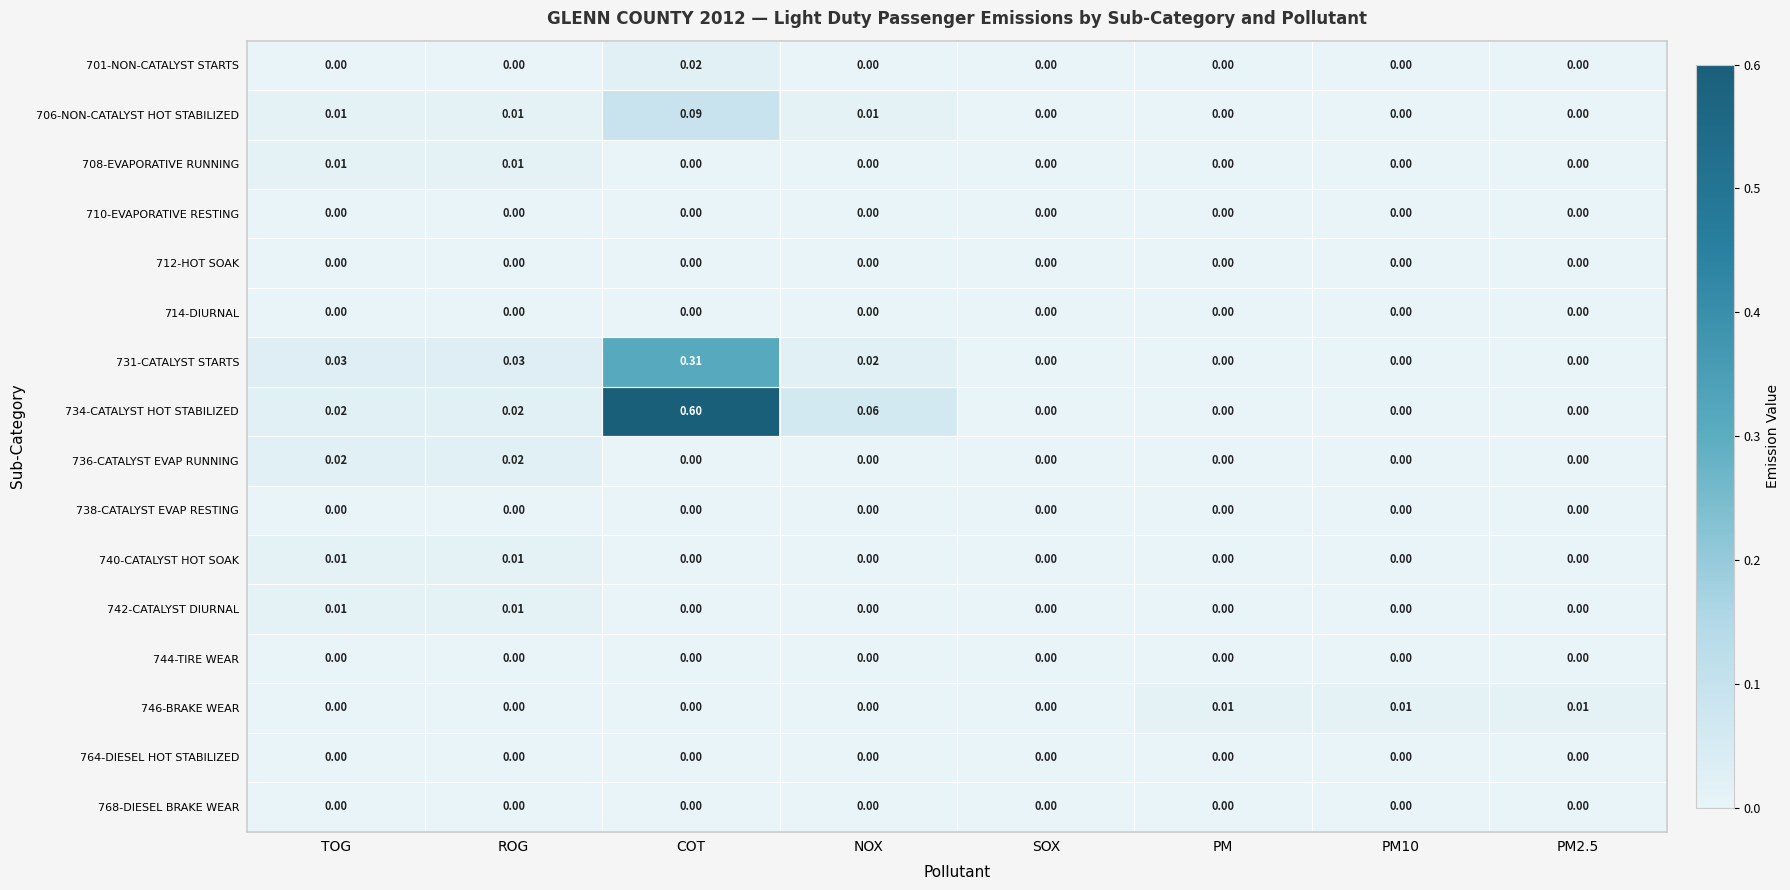

Which series has the largest total across all categories?

734-CATALYST HOT STABILIZED